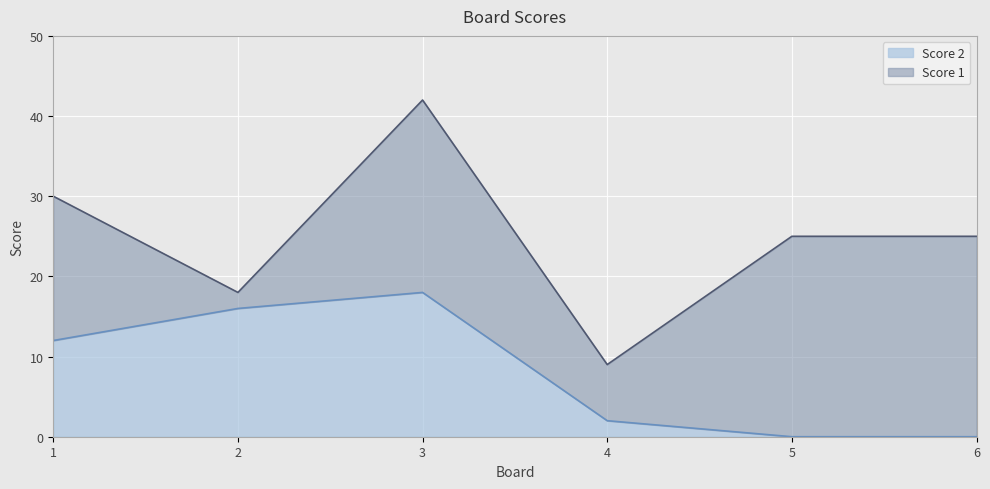

Which category has the highest value across all series?

3